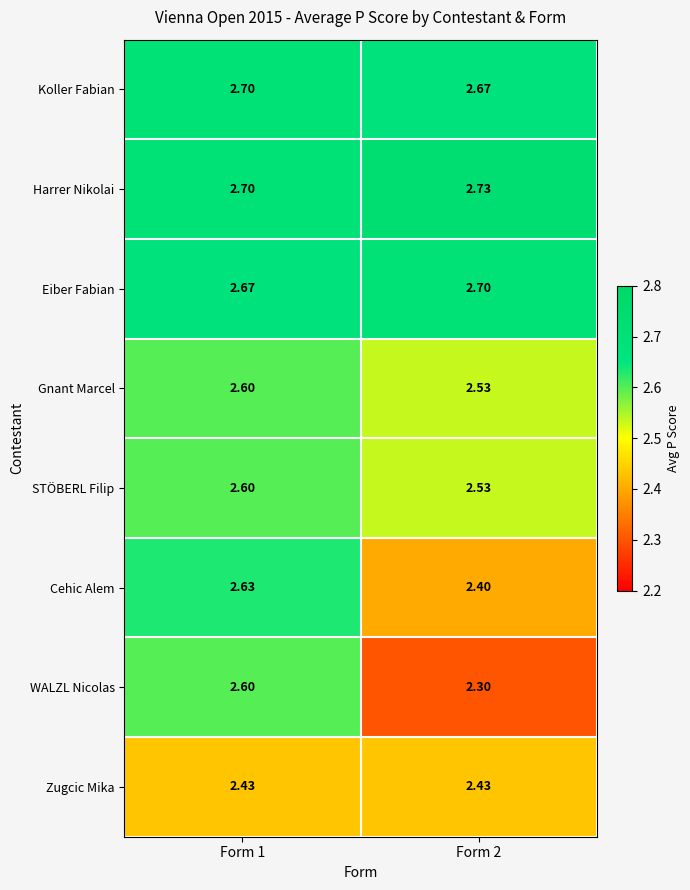

Which series has the largest total across all categories?

Harrer Nikolai